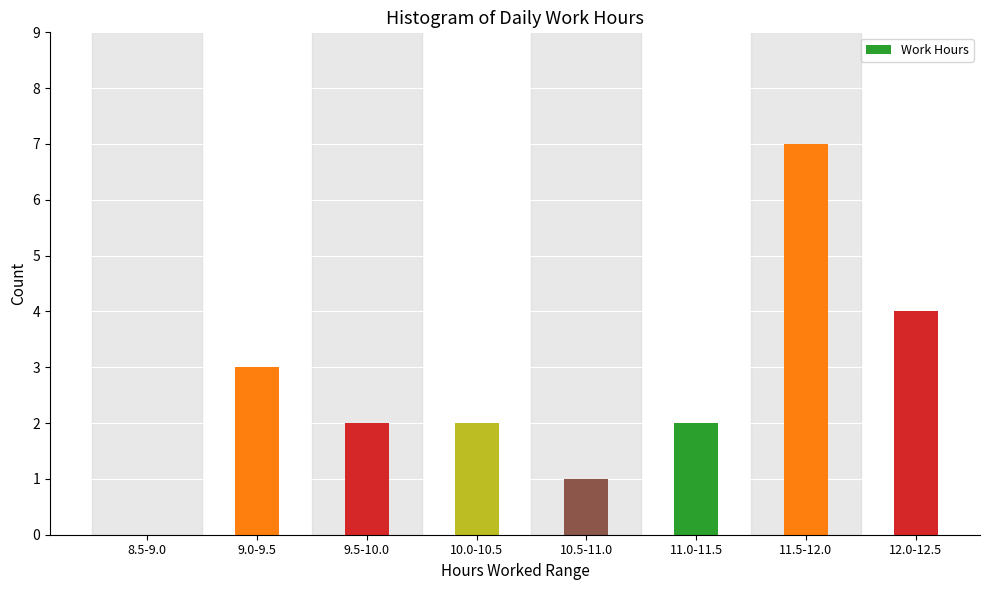

Reading left to right, list all the values displayed in this chart.

8.5-9.0=0	9.0-9.5=3	9.5-10.0=2	10.0-10.5=2	10.5-11.0=1	11.0-11.5=2	11.5-12.0=7	12.0-12.5=4